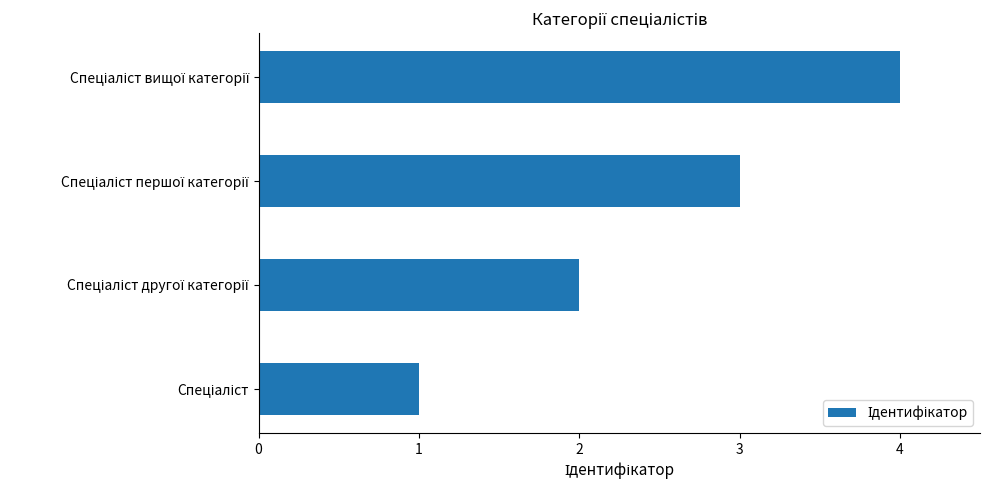

What is the greatest value displayed?

4